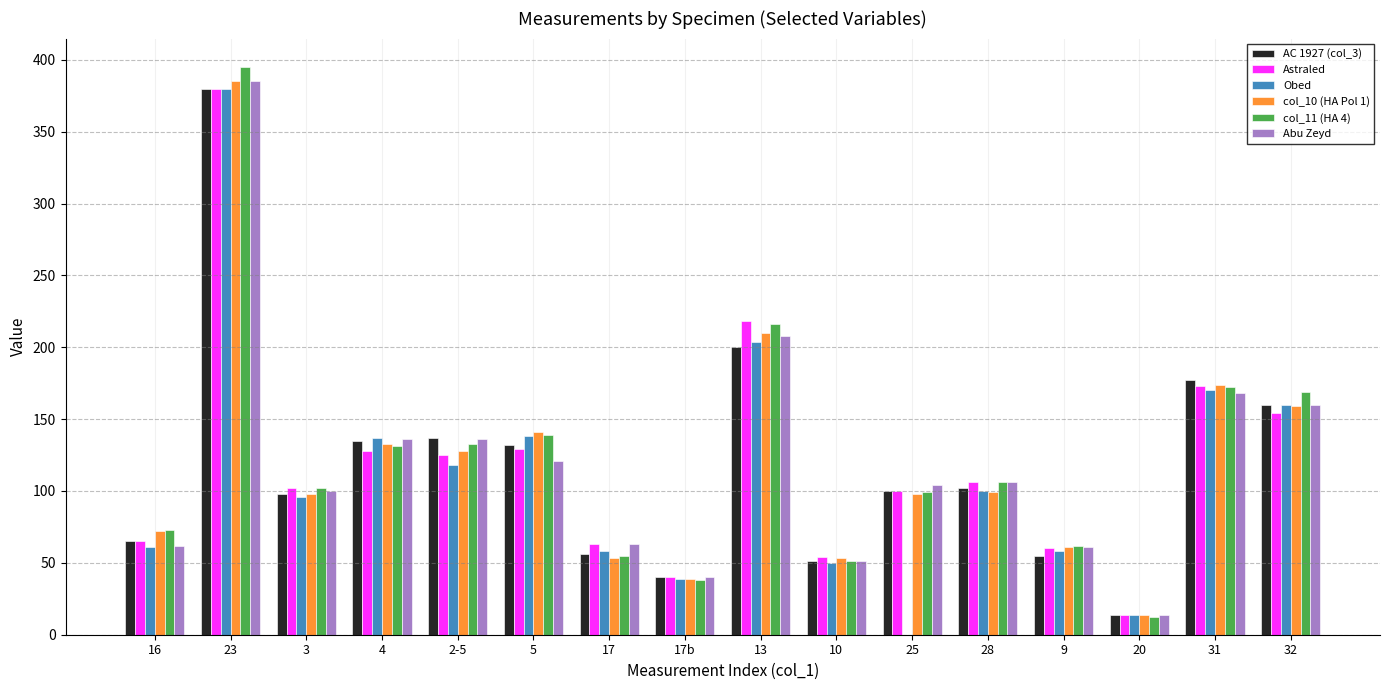

Which label corresponds to the largest value in the chart?

23